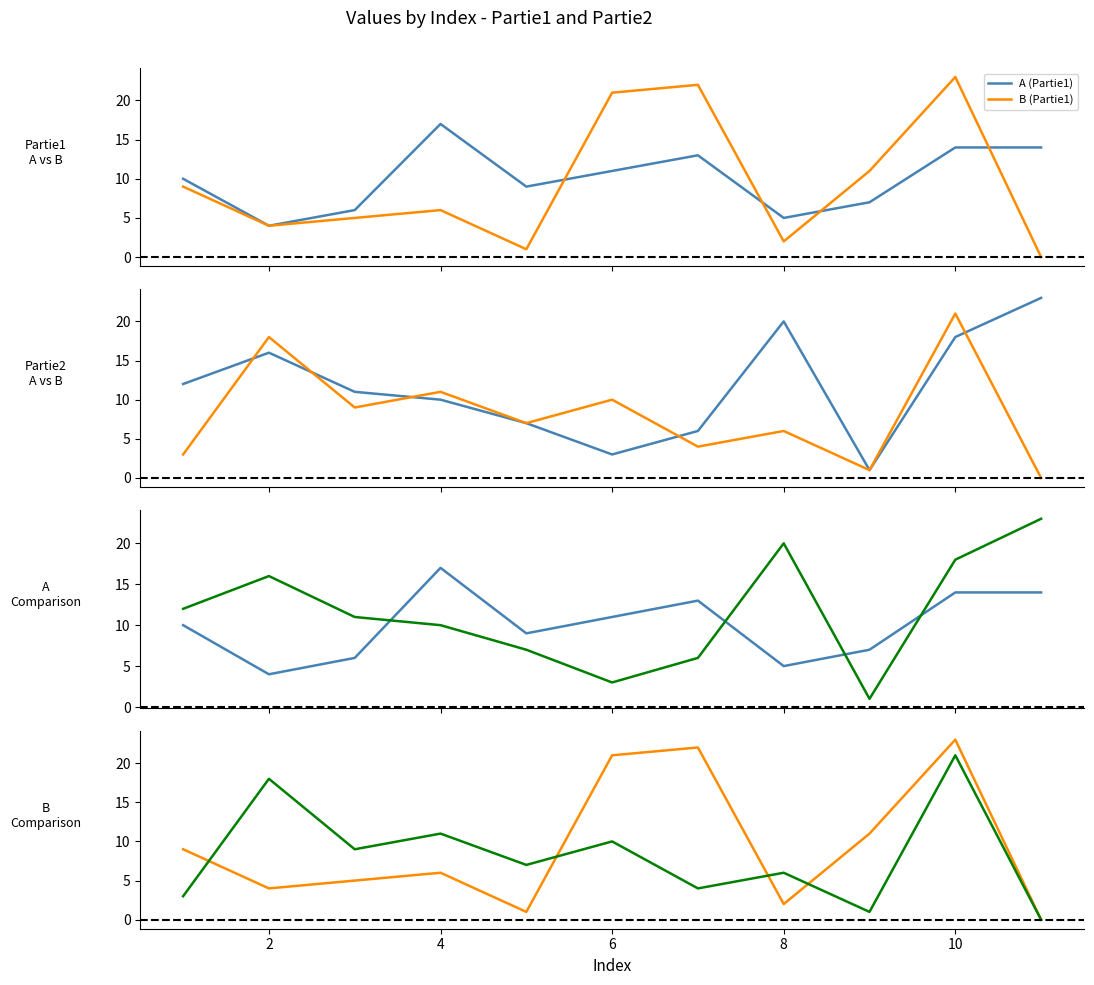

Reading left to right, extract all data points from this chart.

A (Partie1): 10	4	6	17	9	11	13	5	7	14	14
B (Partie1): 9	4	5	6	1	21	22	2	11	23	0
A (Partie2): 12	16	11	10	7	3	6	20	1	18	23
B (Partie2): 3	18	9	11	7	10	4	6	1	21	0